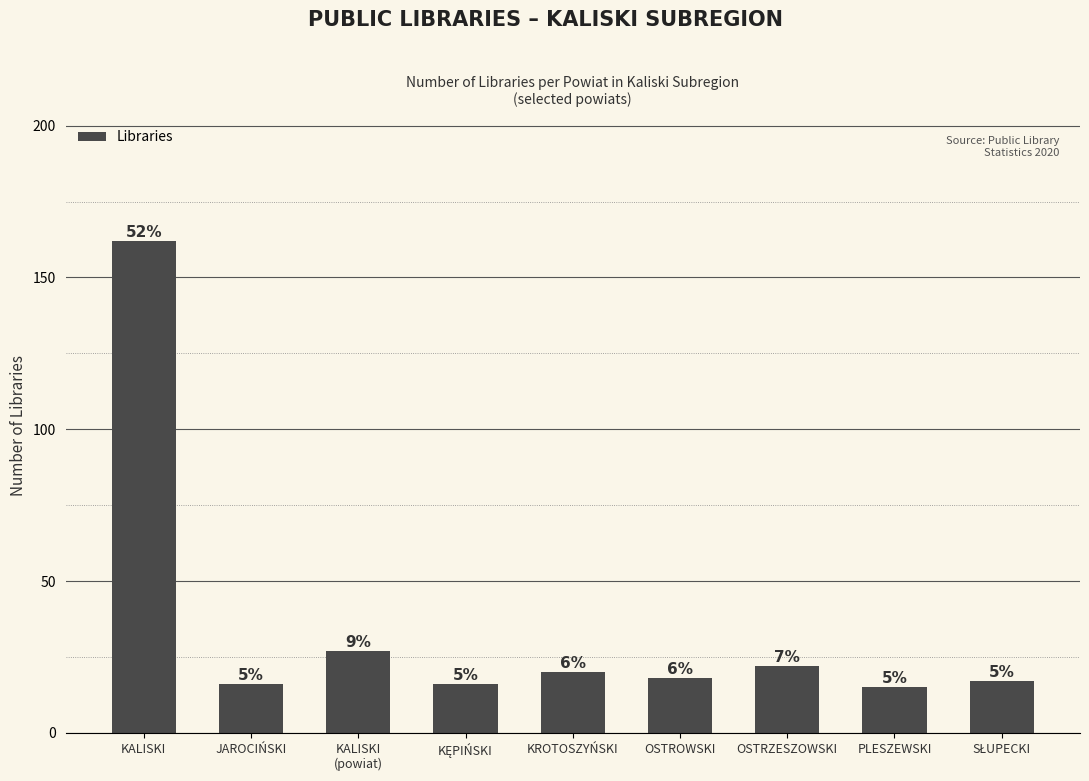

Which category has the lowest value across all series?

PLESZEWSKI